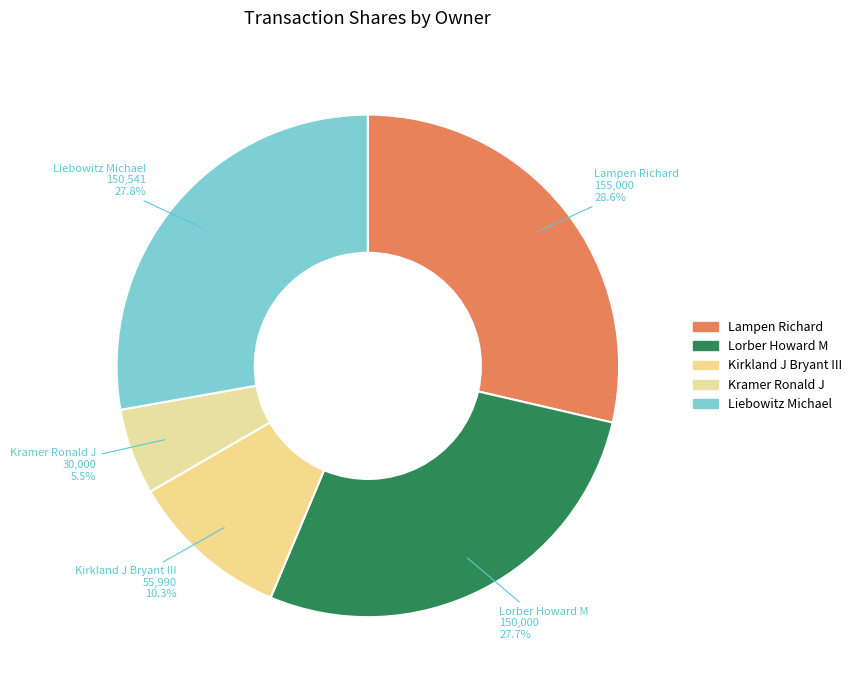

How many slices are in this pie chart?

5